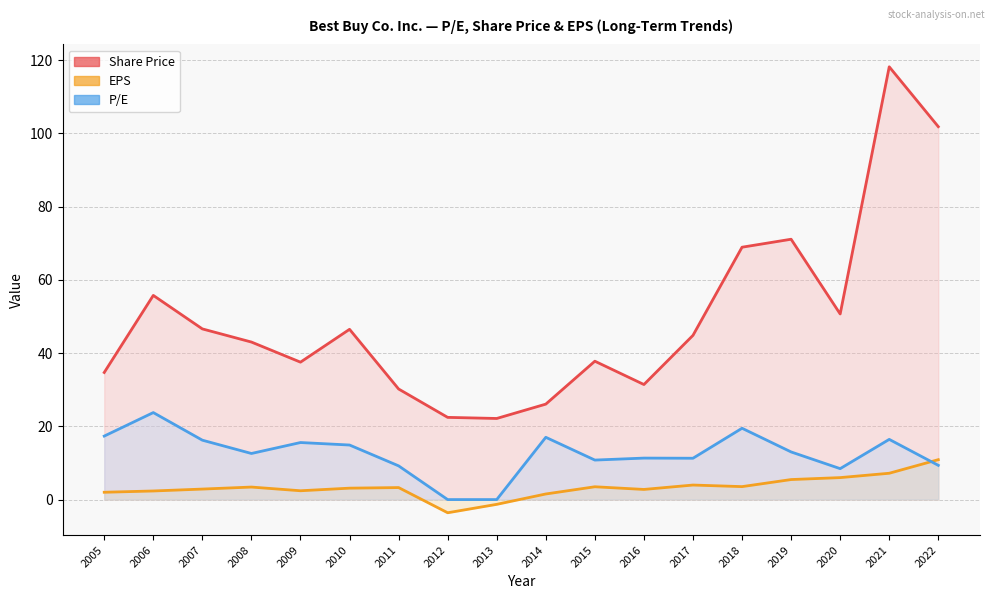

What is the difference between the highest and lowest values at 2013?

23.4